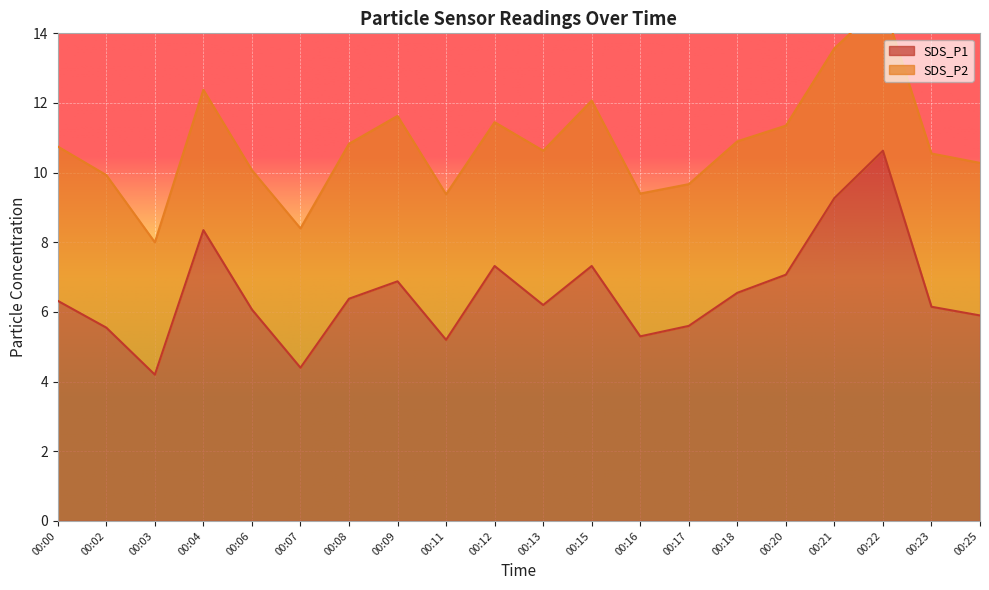

True or false: the data shows 8.7 at 00:00.

False